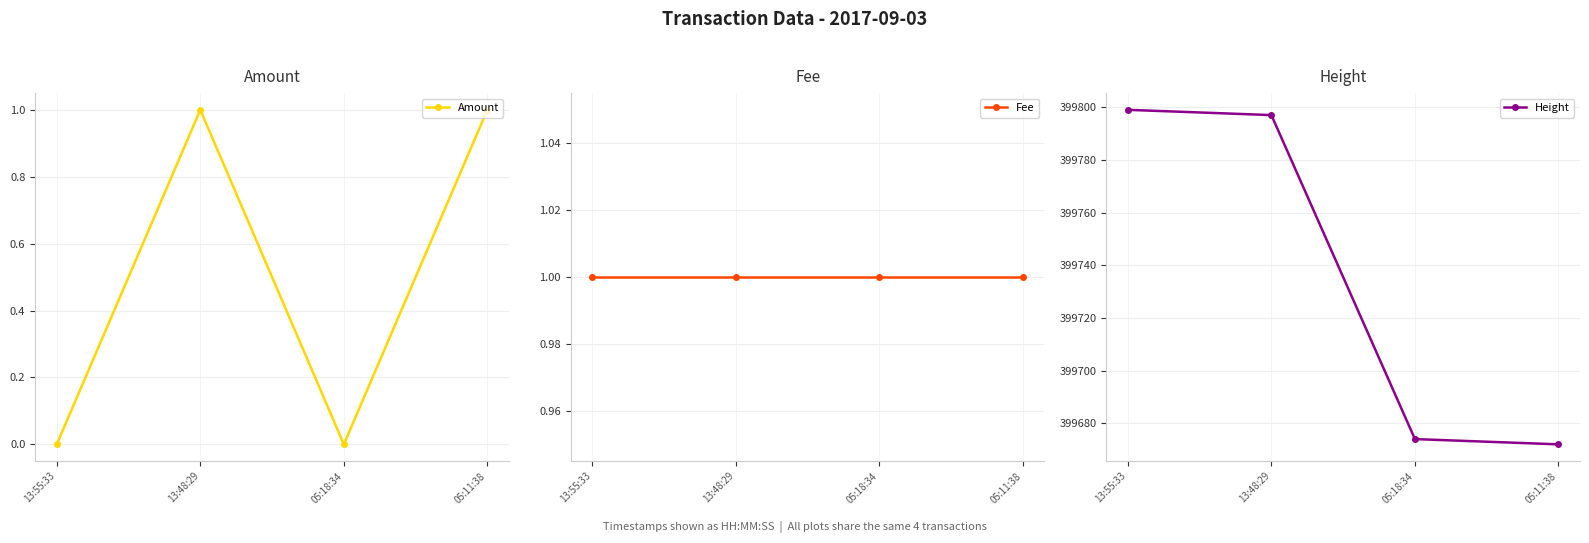

What is the minimum value for Height?

399672